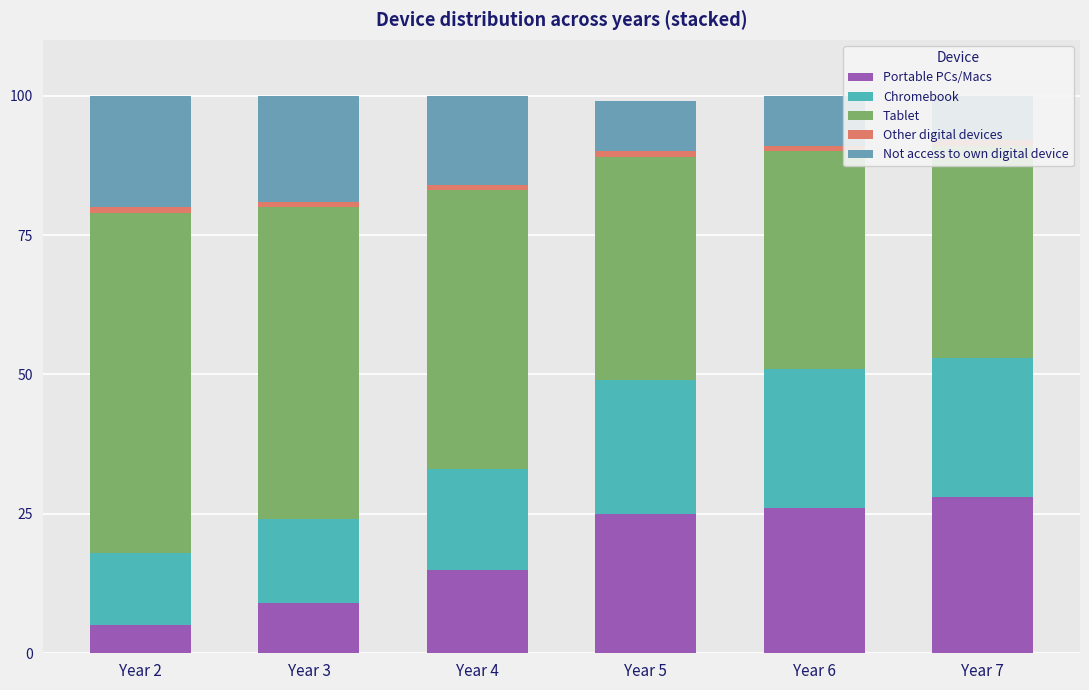

Which series has the largest range (max minus min)?

Portable PCs/Macs